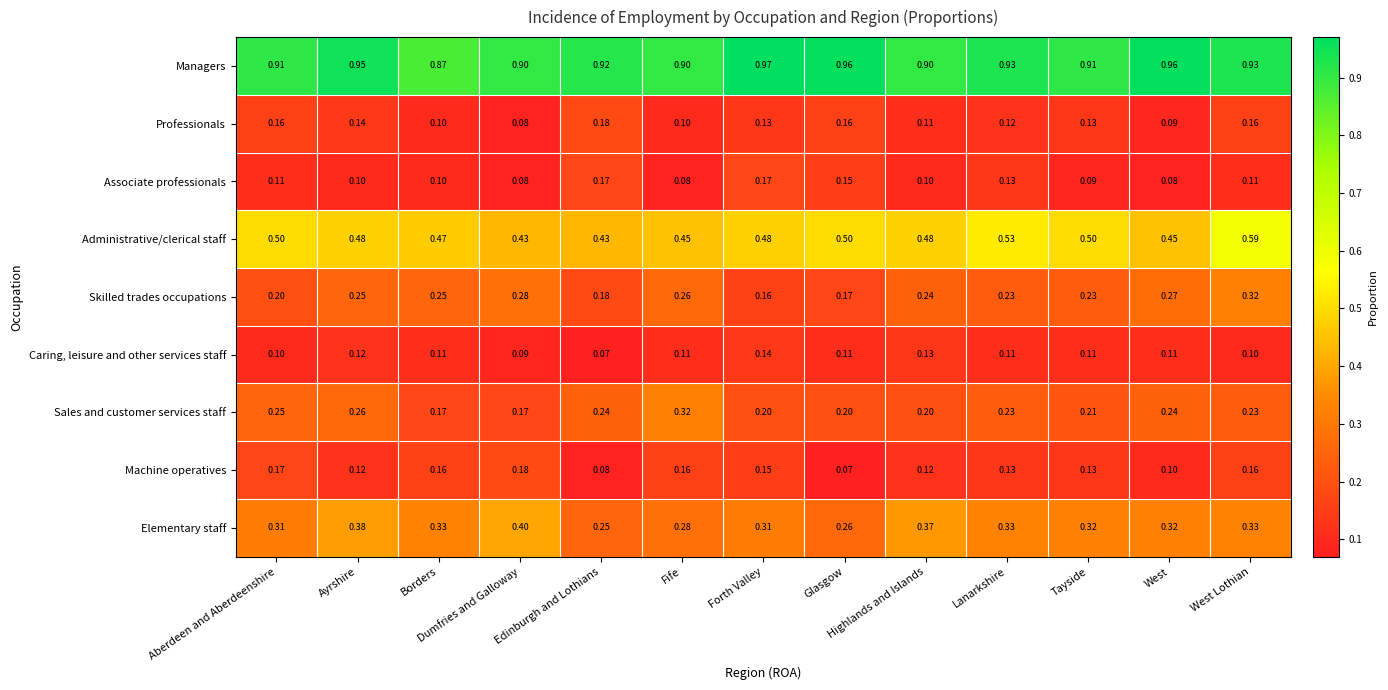

At which category is the sum across all series the highest?

West Lothian